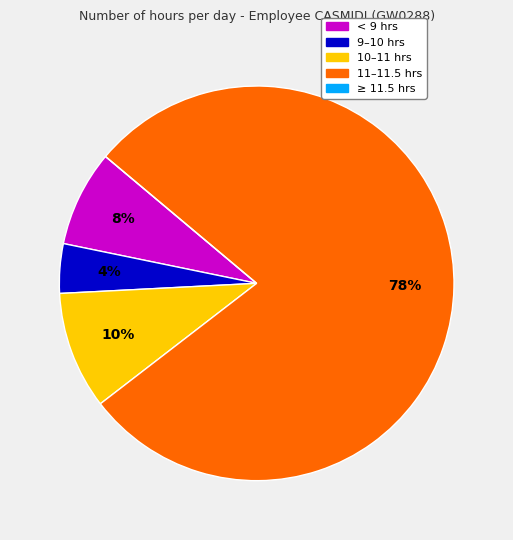

What is the ratio of the value at 9–10 hrs to the value at < 9 hrs?

0.5